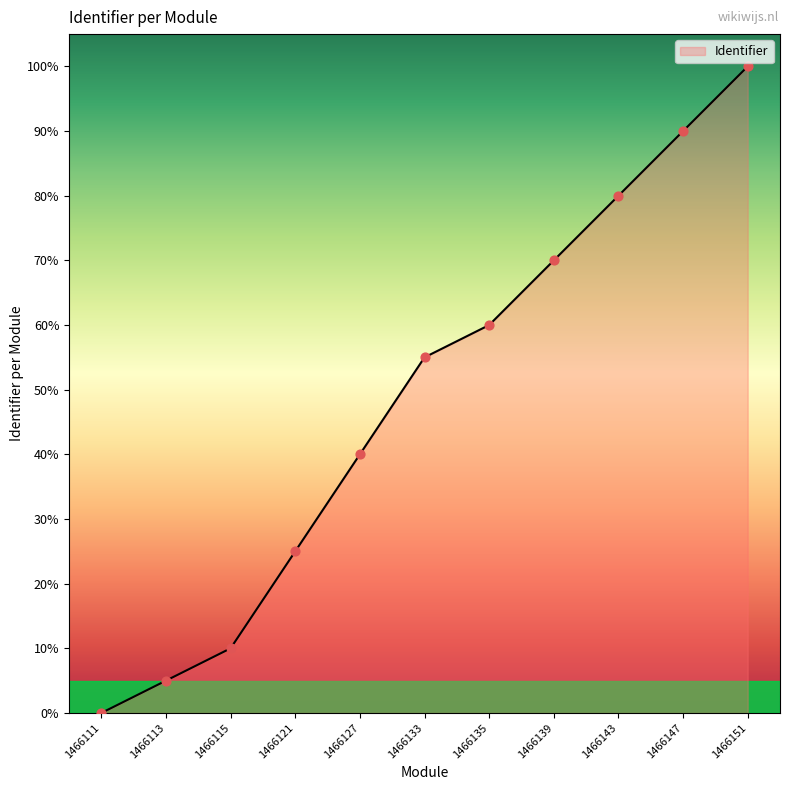

What is the ratio of the value at 1466115 to the value at 1466121?

0.4